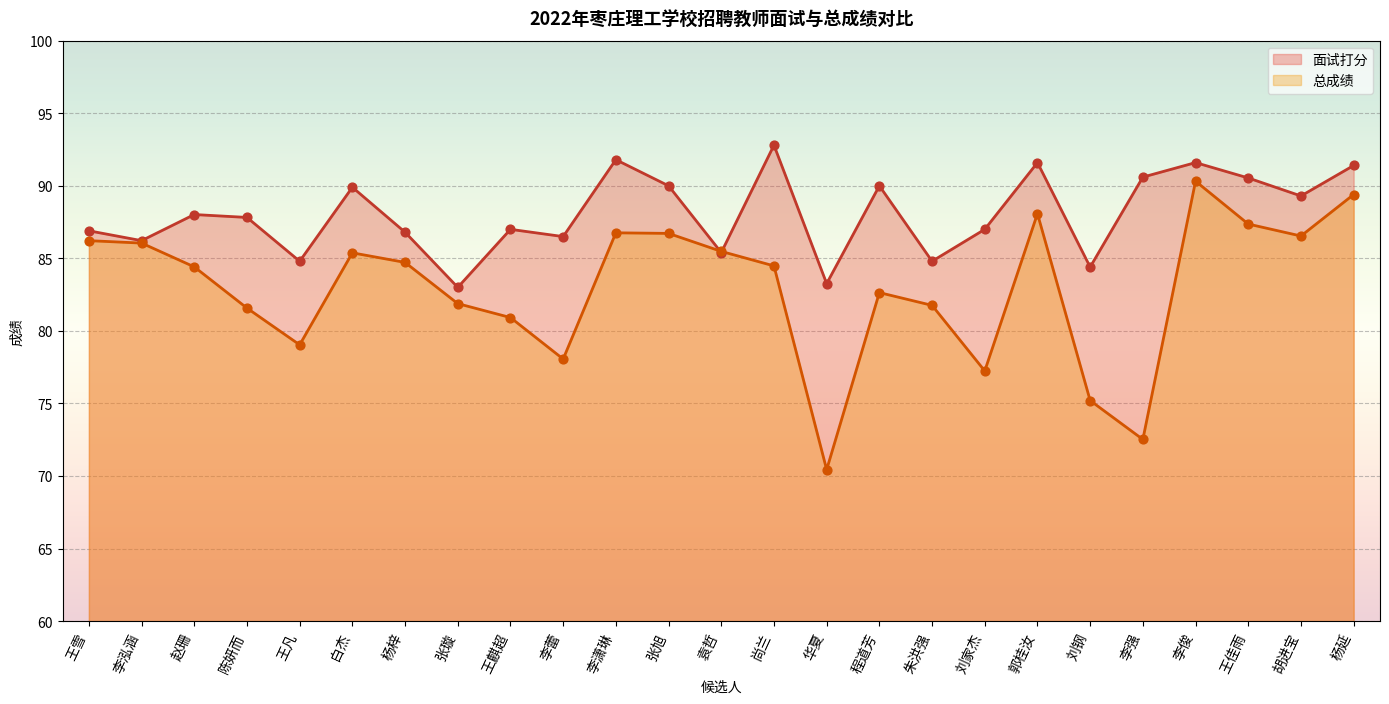

What are all the series names shown in the legend?

面试打分, 总成绩